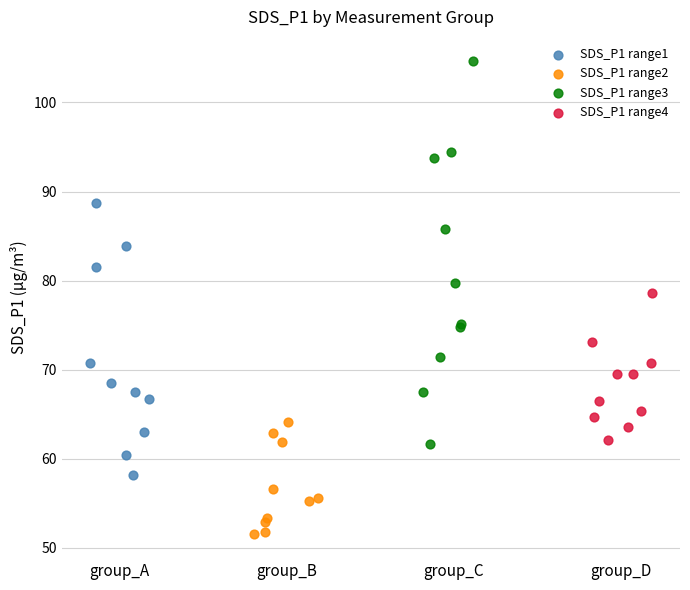

Which series contains the highest Y value?

SDS_P1 range3